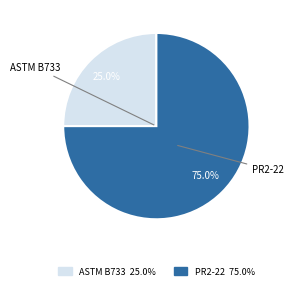

Is it true that PR2-22 is 75% of the pie?

True